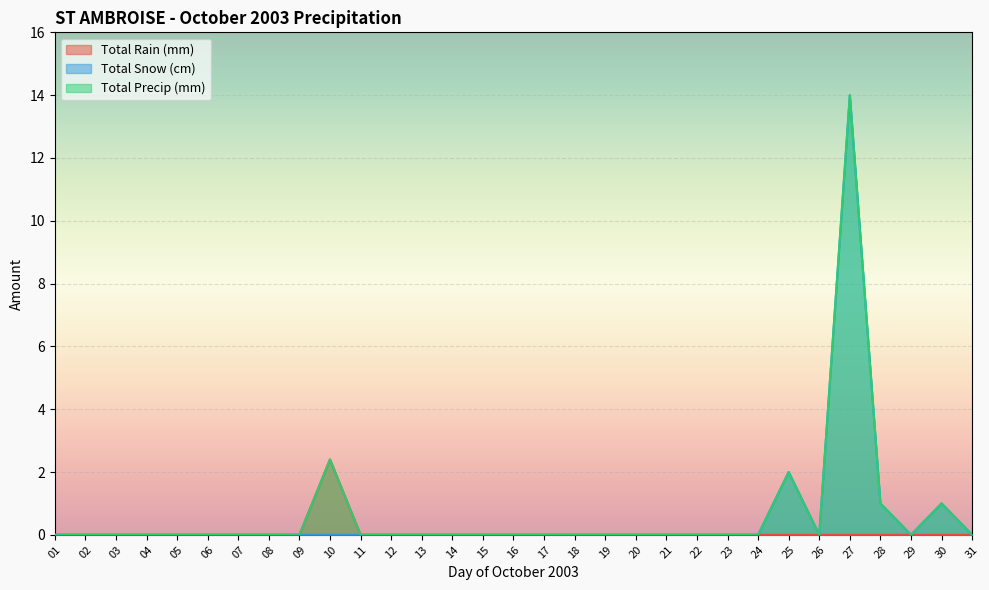

Reading left to right, transcribe all the data shown in this chart.

Total Rain (mm): 01=0.0	02=0.0	03=0.0	04=0.0	05=0.0	06=0.0	07=0.0	08=0.0	09=0.0	10=2.4	11=0.0	12=0.0	13=0.0	14=0.0	15=0.0	16=0.0	17=0.0	18=0.0	19=0.0	20=0.0	21=0.0	22=0.0	23=0.0	24=0.0	25=0.0	26=0.0	27=0.0	28=0.0	29=0.0	30=0.0	31=0.0
Total Snow (cm): 01=0.0	02=0.0	03=0.0	04=0.0	05=0.0	06=0.0	07=0.0	08=0.0	09=0.0	10=0.0	11=0.0	12=0.0	13=0.0	14=0.0	15=0.0	16=0.0	17=0.0	18=0.0	19=0.0	20=0.0	21=0.0	22=0.0	23=0.0	24=0.0	25=2.0	26=0.0	27=14.0	28=1.0	29=0.0	30=1.0	31=0.0
Total Precip (mm): 01=0.0	02=0.0	03=0.0	04=0.0	05=0.0	06=0.0	07=0.0	08=0.0	09=0.0	10=2.4	11=0.0	12=0.0	13=0.0	14=0.0	15=0.0	16=0.0	17=0.0	18=0.0	19=0.0	20=0.0	21=0.0	22=0.0	23=0.0	24=0.0	25=2.0	26=0.0	27=14.0	28=1.0	29=0.0	30=1.0	31=0.0